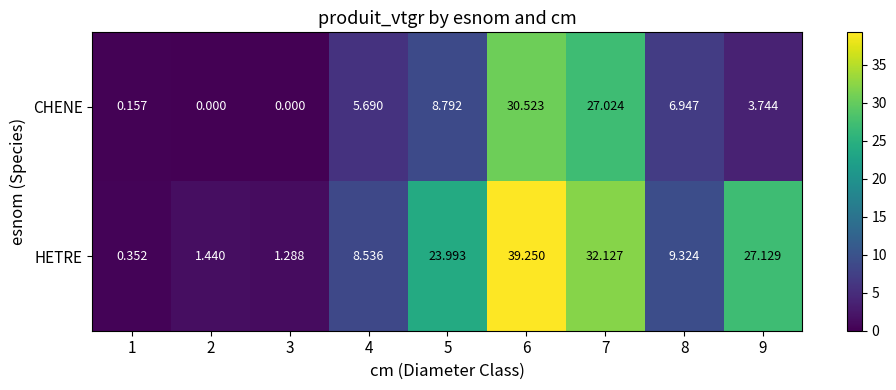

Which series has the largest range (max minus min)?

HETRE